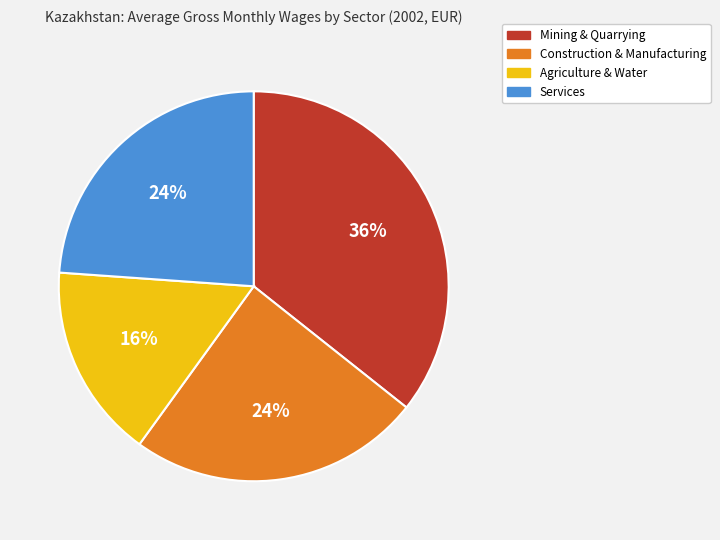

To the nearest percent, what is the average slice percentage?

25%